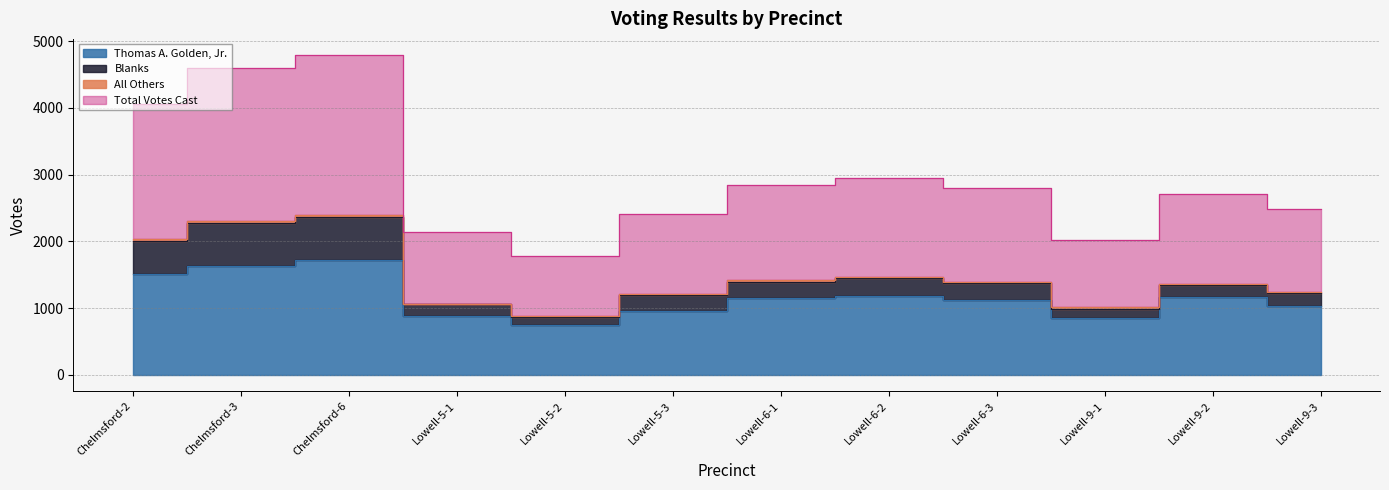

Is it true that Thomas A. Golden, Jr. equals 476 at Lowell-5-1?

False